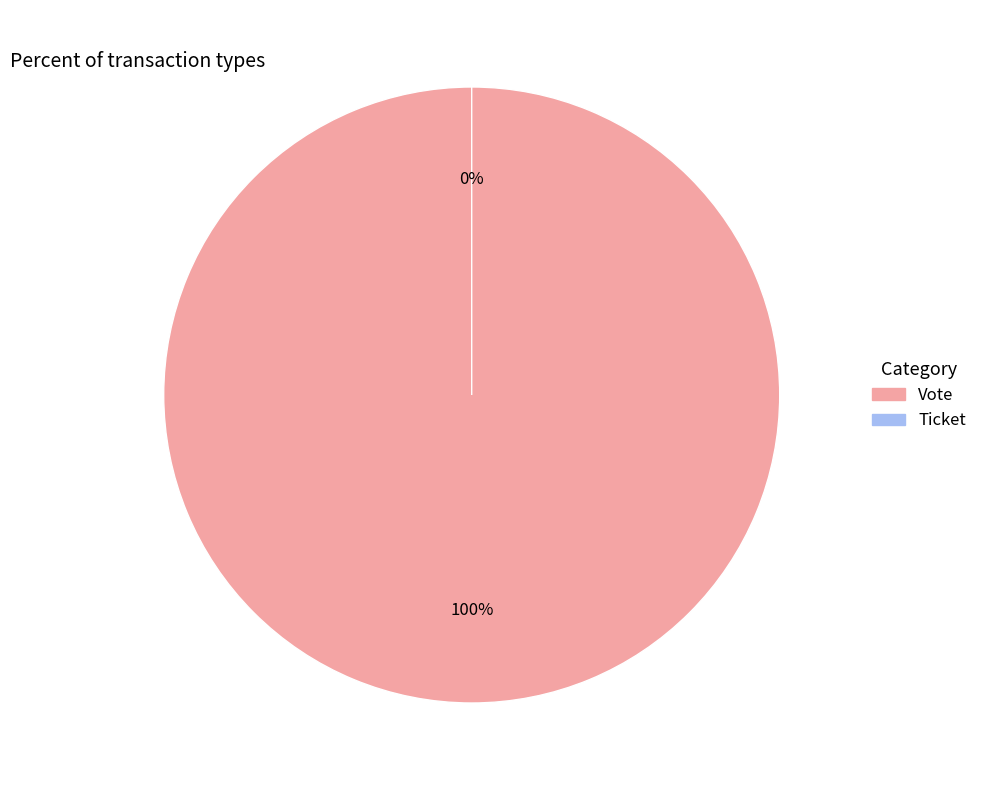

What percentage is NOT represented by Ticket?

100.0%